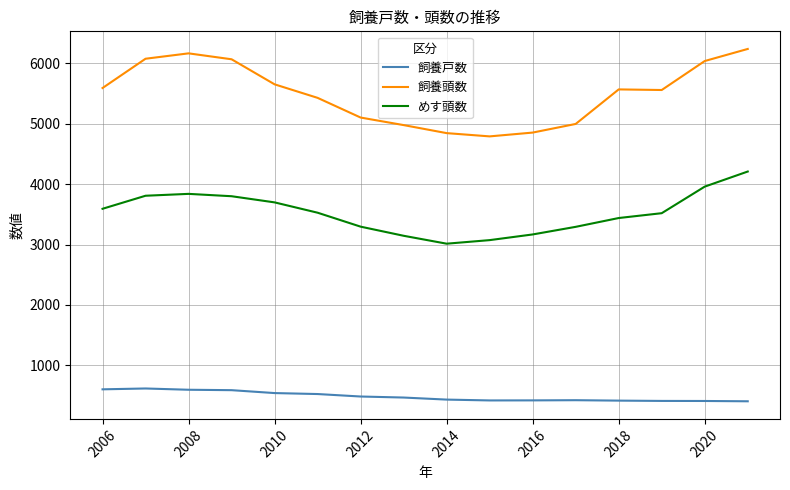

Which series has the largest total across all categories?

飼養頭数